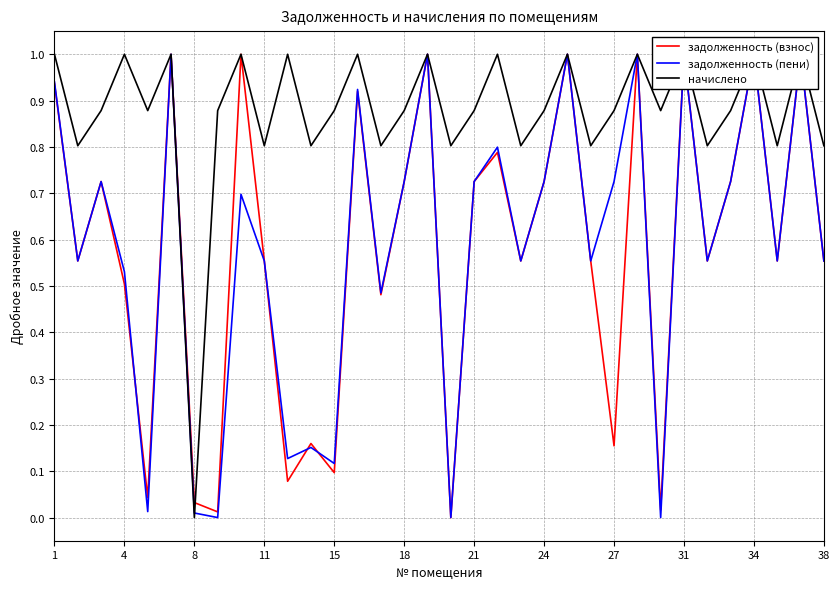

True or false: задолженность (пени) has a value of 0.9 at 28.

False